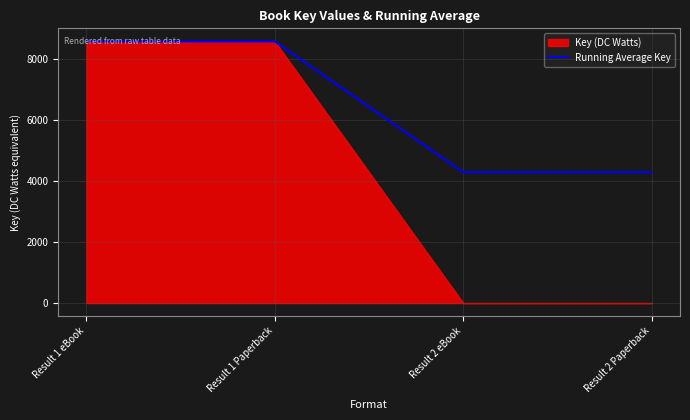

Between Result 1 Paperback and Result 2 Paperback, which is larger?

Result 1 Paperback